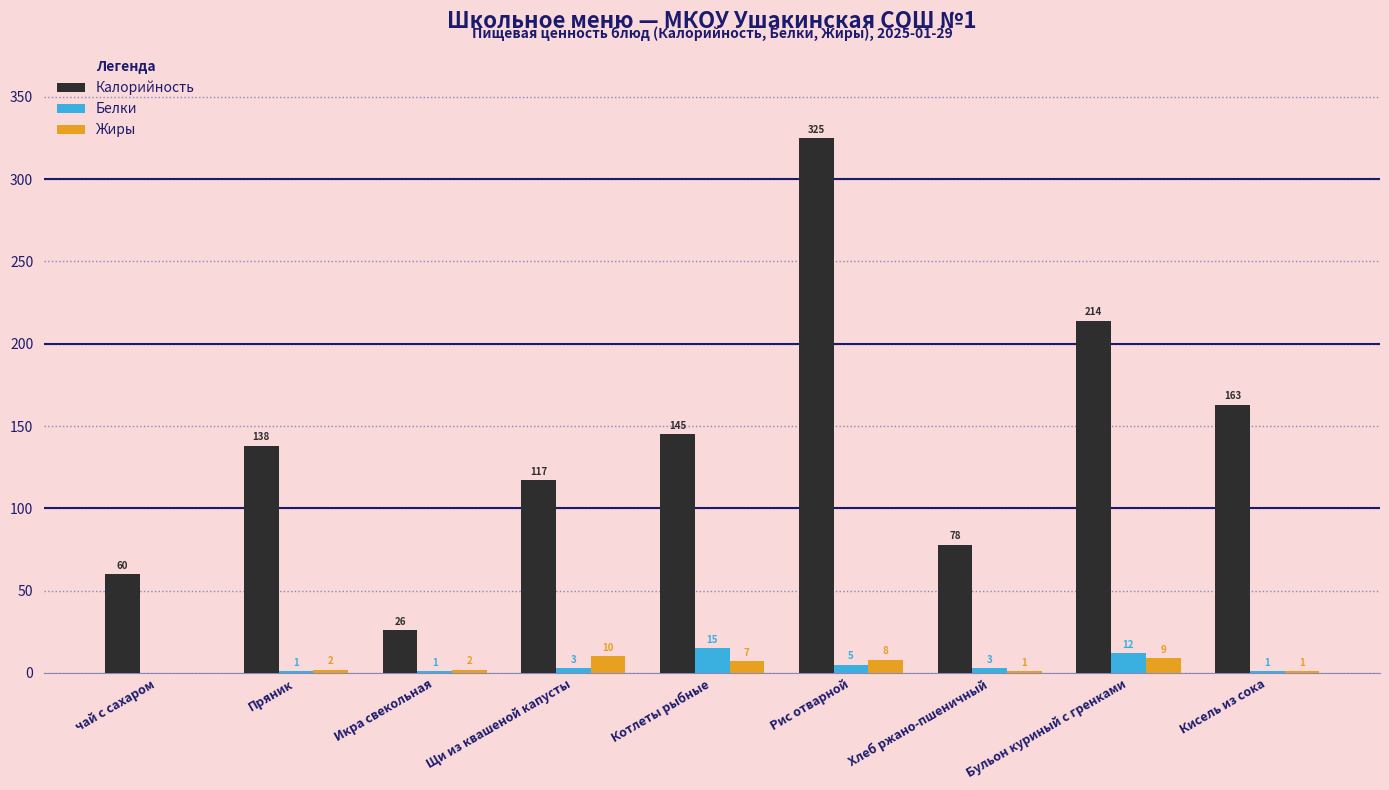

The Калорийность series shows 29 at чай с сахаром. True or false?

False